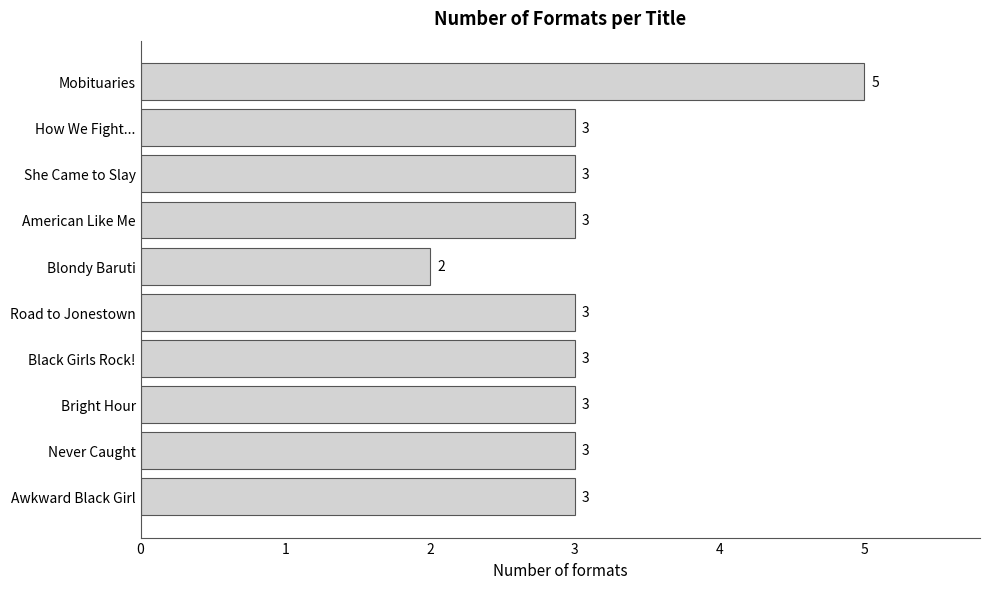

Is it true that the value at Bright Hour is 3?

True